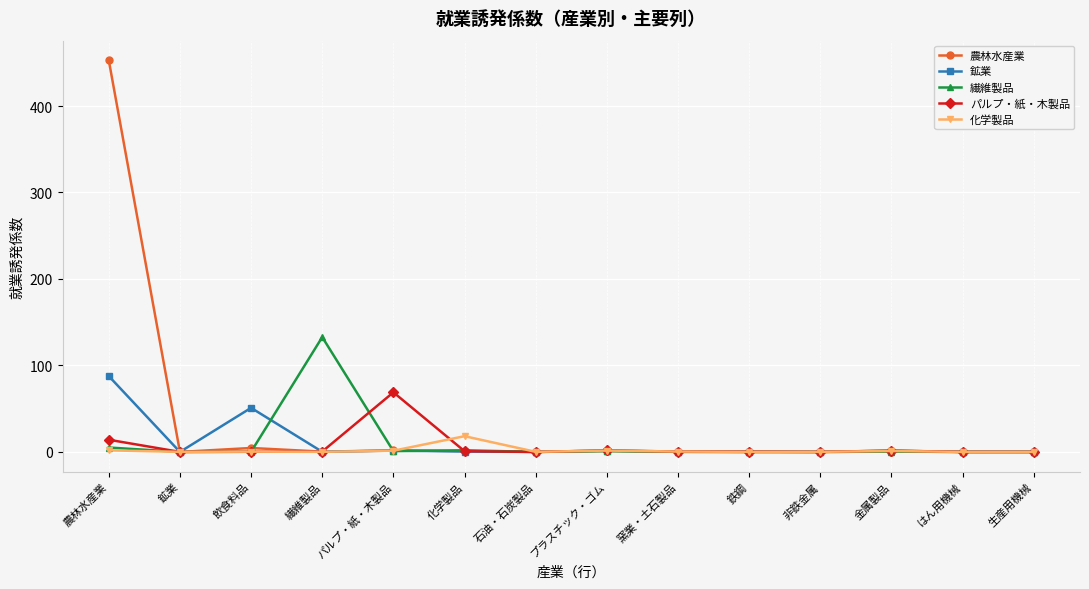

Is this an area chart (filled region under the line)?

No